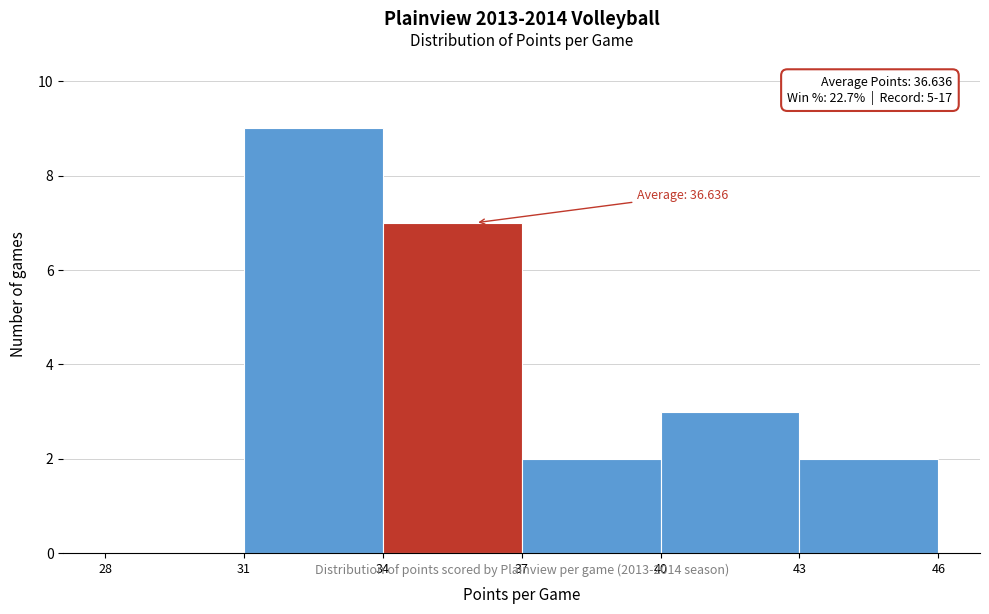

Over which range of the x-axis is the bar tallest?

31 to 34